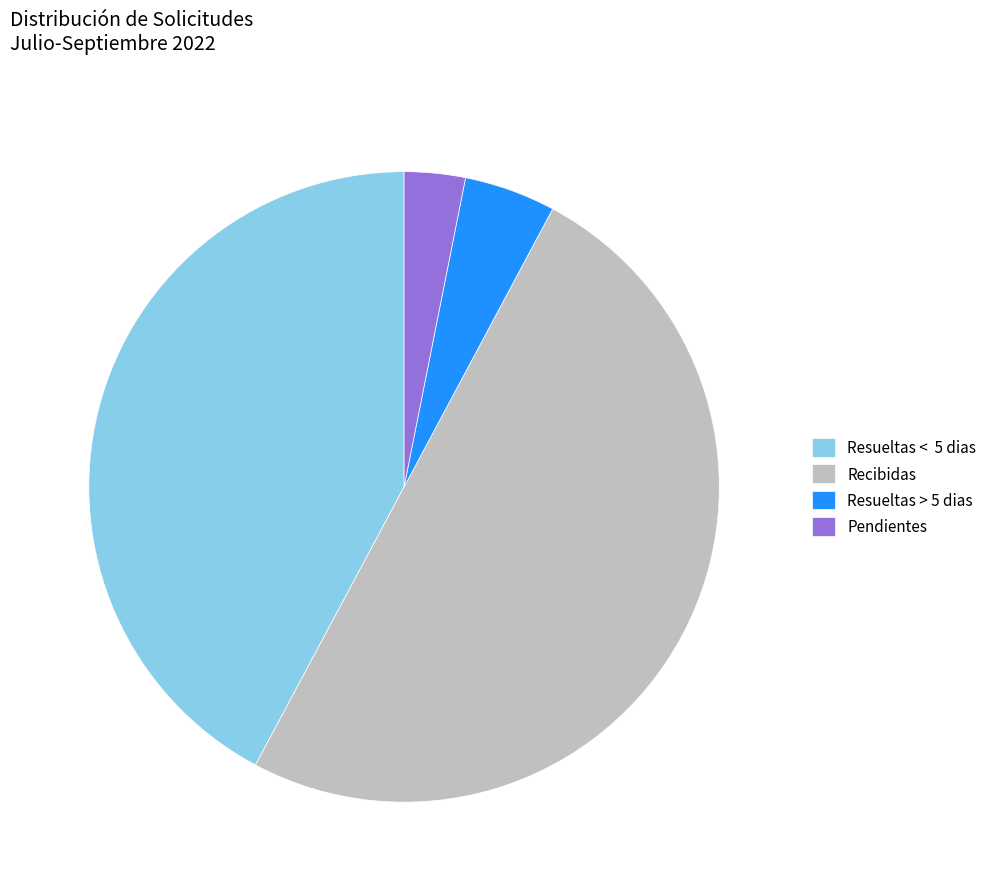

Which has a higher value, Pendientes or Resueltas > 5 dias?

Resueltas > 5 dias